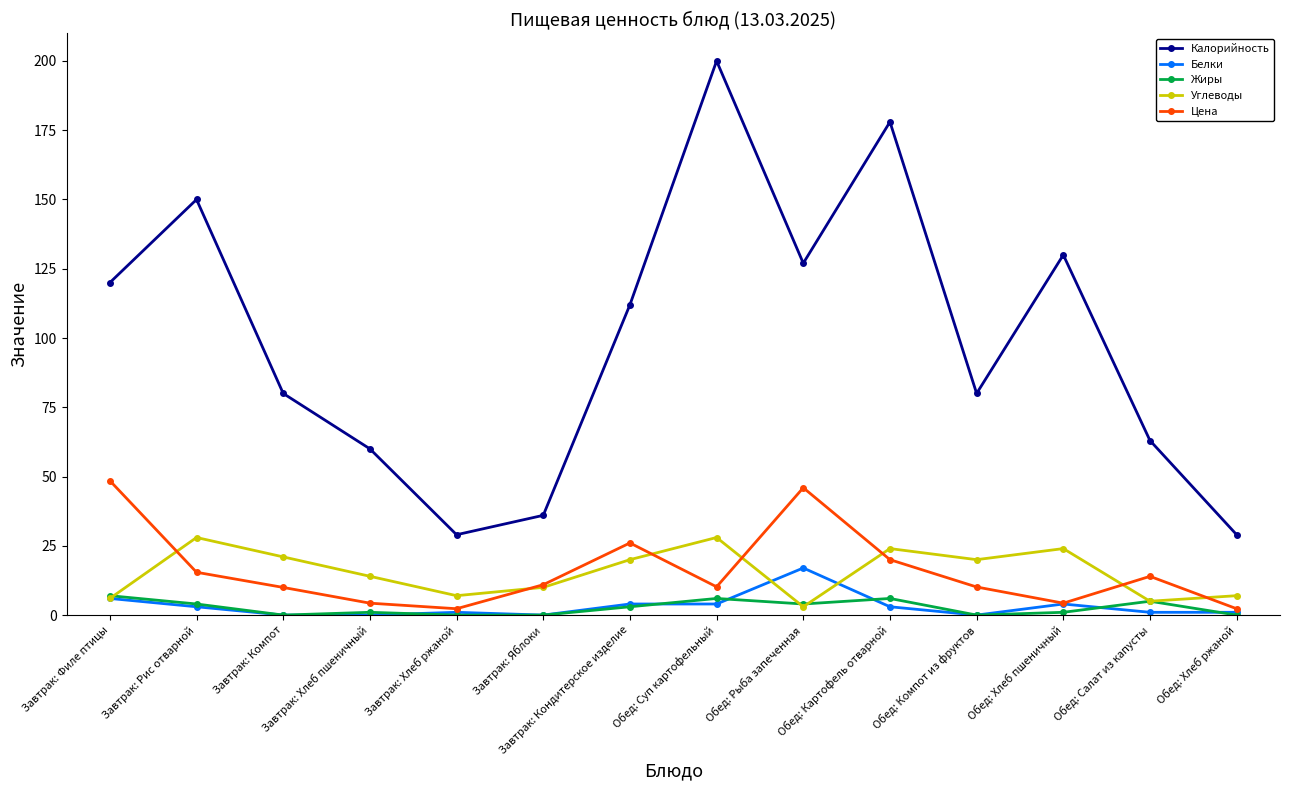

True or false: Калорийность has more than 1 points higher than both neighbors.

True